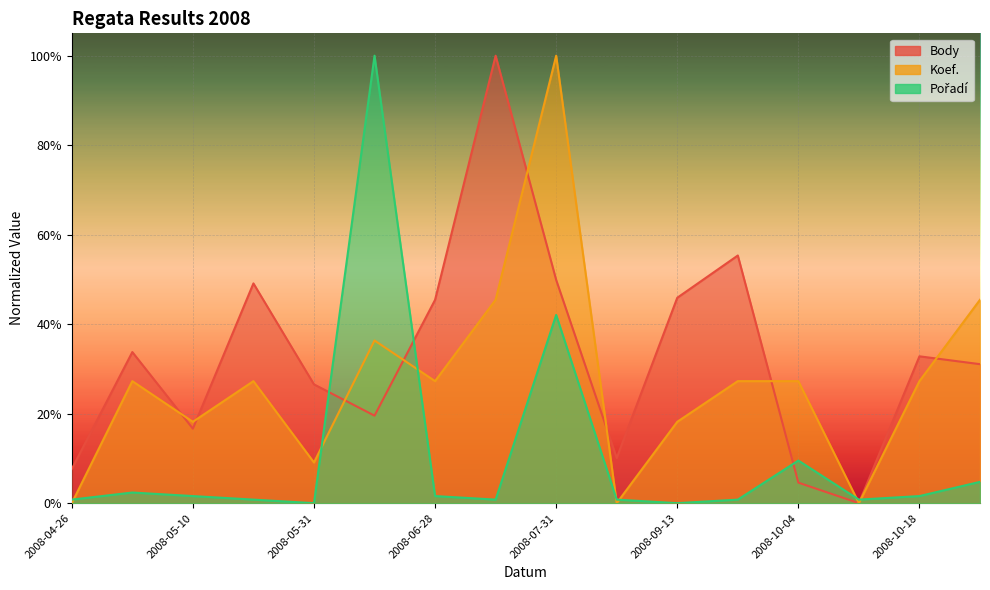

Reading left to right, what are all the values shown in this chart?

Body: 2008-04-26=0.1	2008-05-02=0.3	2008-05-10=0.2	2008-05-17=0.5	2008-05-31=0.3	2008-06-25=0.2	2008-06-28=0.5	2008-07-03=1.0	2008-07-31=0.5	2008-09-05=0.1	2008-09-13=0.5	2008-09-20=0.6	2008-10-04=0.0	2008-10-11=0.0	2008-10-18=0.3	2008-11-01=0.3
Koef.: 2008-04-26=0.0	2008-05-02=0.3	2008-05-10=0.2	2008-05-17=0.3	2008-05-31=0.1	2008-06-25=0.4	2008-06-28=0.3	2008-07-03=0.5	2008-07-31=1.0	2008-09-05=0.0	2008-09-13=0.2	2008-09-20=0.3	2008-10-04=0.3	2008-10-11=0.0	2008-10-18=0.3	2008-11-01=0.5
Pořadí: 2008-04-26=0.0	2008-05-02=0.0	2008-05-10=0.0	2008-05-17=0.0	2008-05-31=0.0	2008-06-25=1.0	2008-06-28=0.0	2008-07-03=0.0	2008-07-31=0.4	2008-09-05=0.0	2008-09-13=0.0	2008-09-20=0.0	2008-10-04=0.1	2008-10-11=0.0	2008-10-18=0.0	2008-11-01=0.0